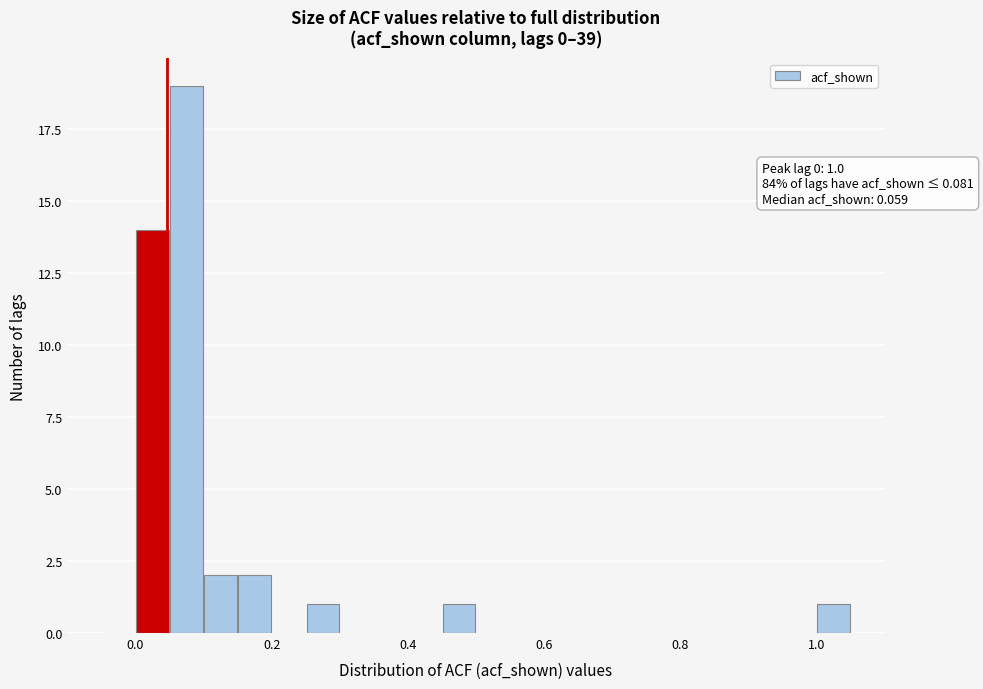

Read against the x-axis, roughly where is the centre of the tallest bar?

0.08